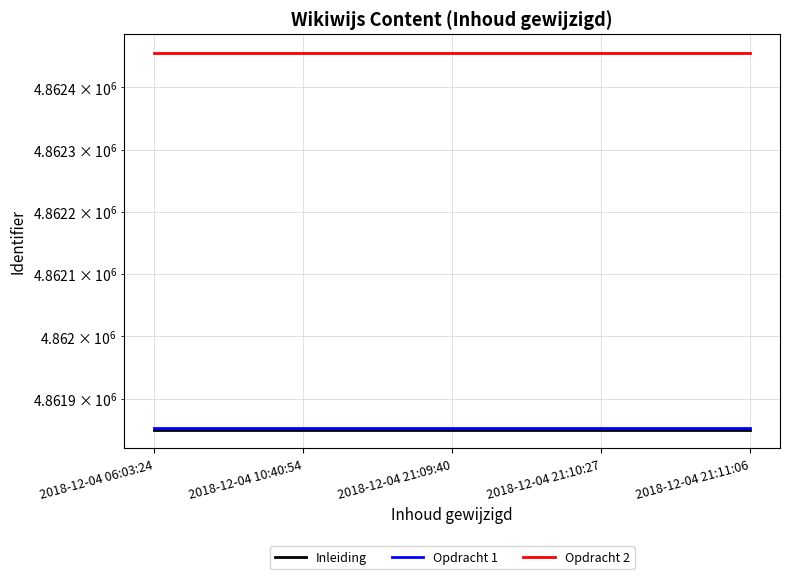

How many lines are shown in the chart?

3